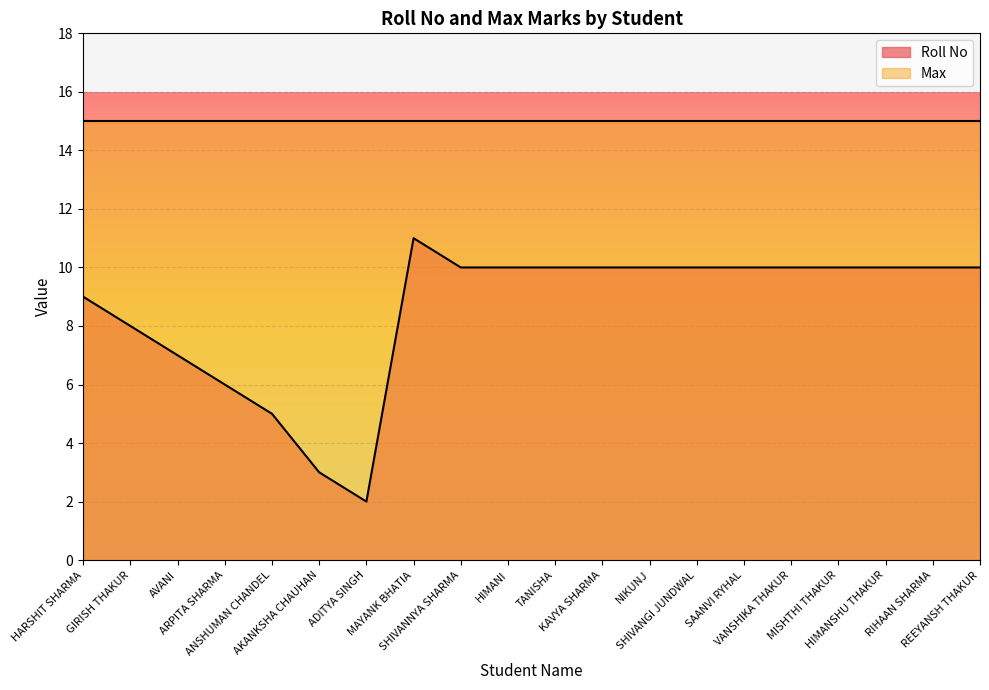

What is the label of the 11th point from the right?

HIMANI